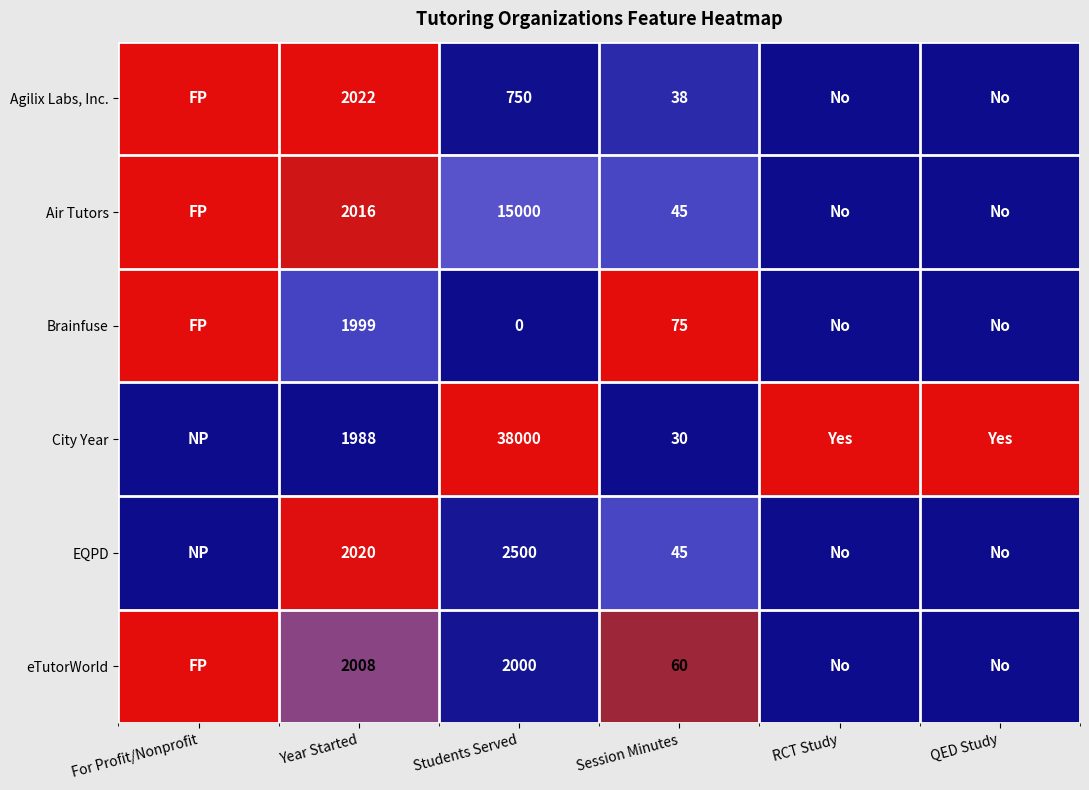

The value of eTutorWorld at Year Started is 935. True or false?

False